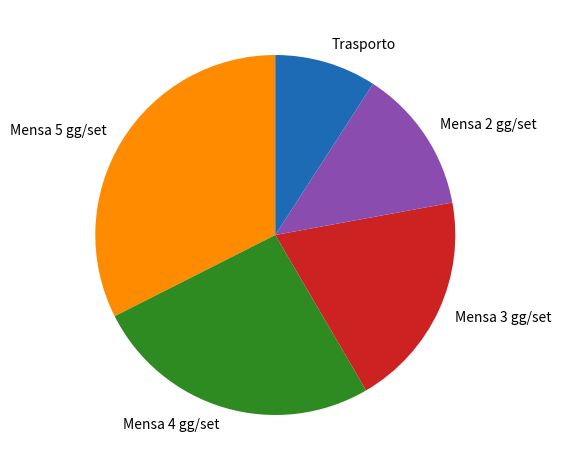

Between Mensa 3 gg/set and Trasporto, which is larger?

Mensa 3 gg/set